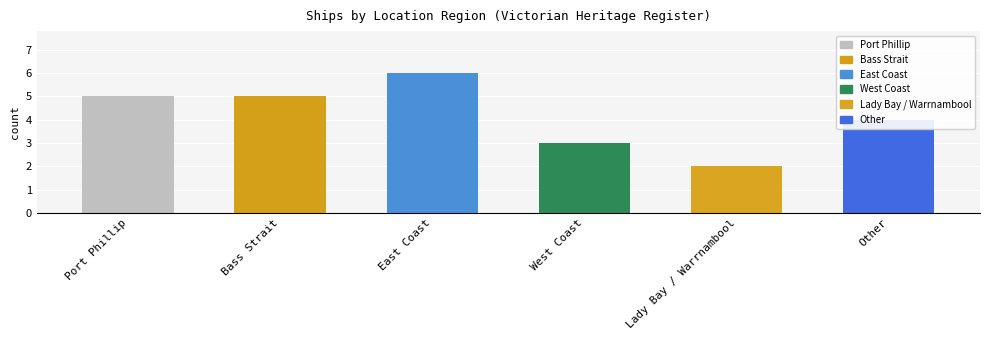

What is the difference between the values at Lady Bay / Warrnambool and West Coast?

1